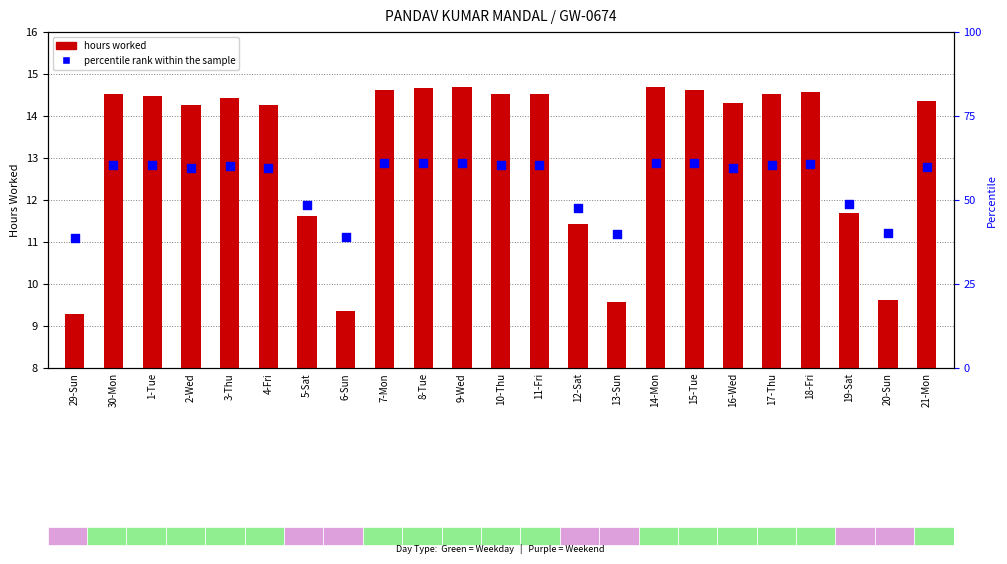

Which series has the largest total across all categories?

percentile rank within the sample